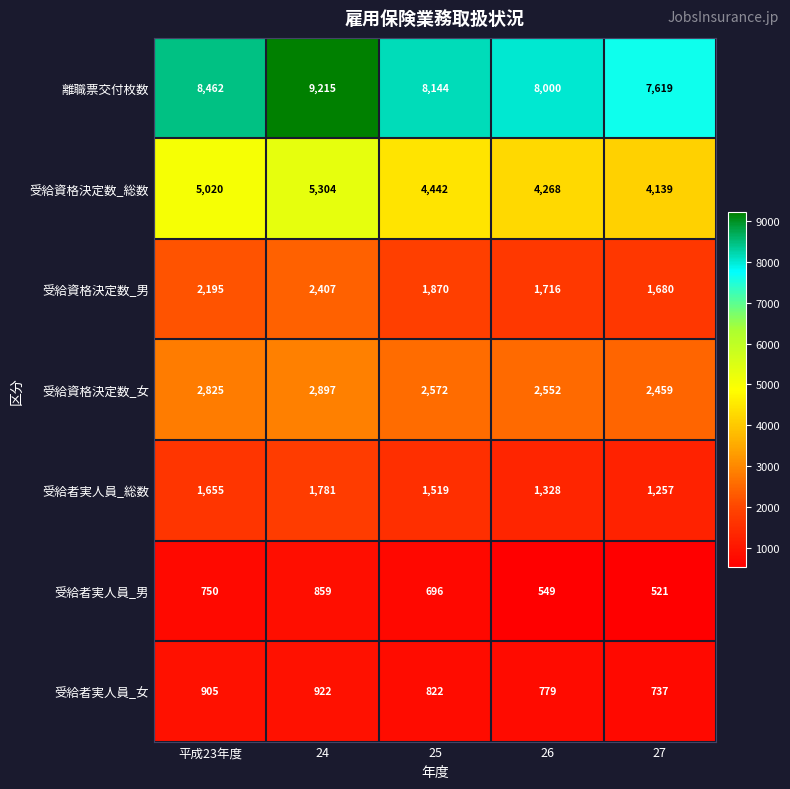

What is the total value across all series at 平成23年度?

21812